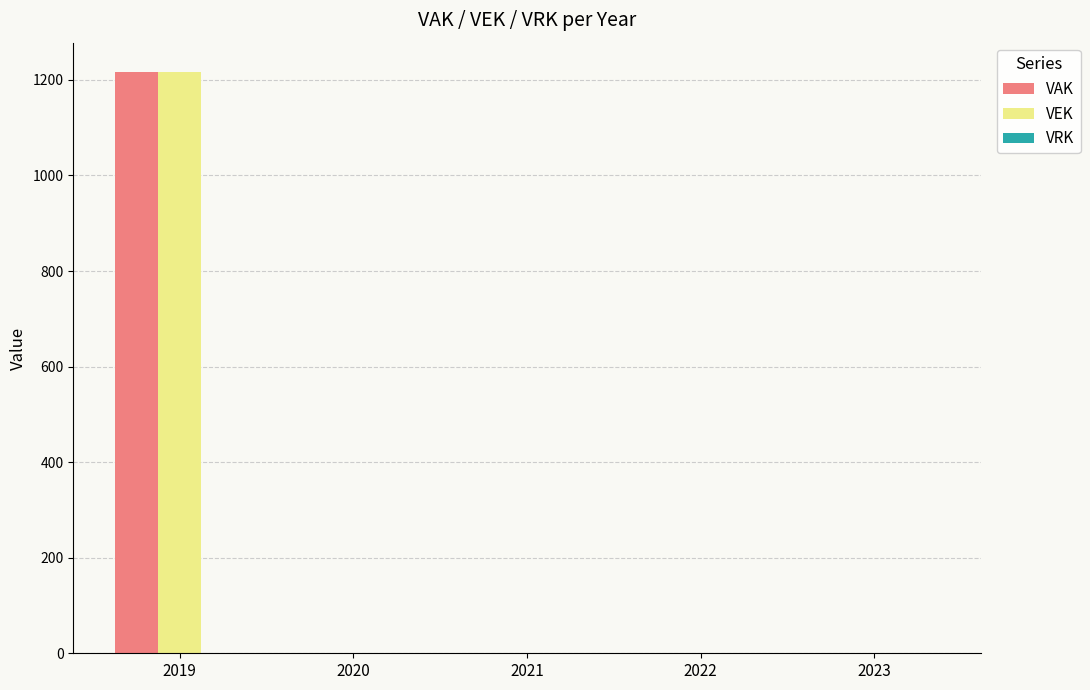

At which category is the sum across all series the highest?

2019